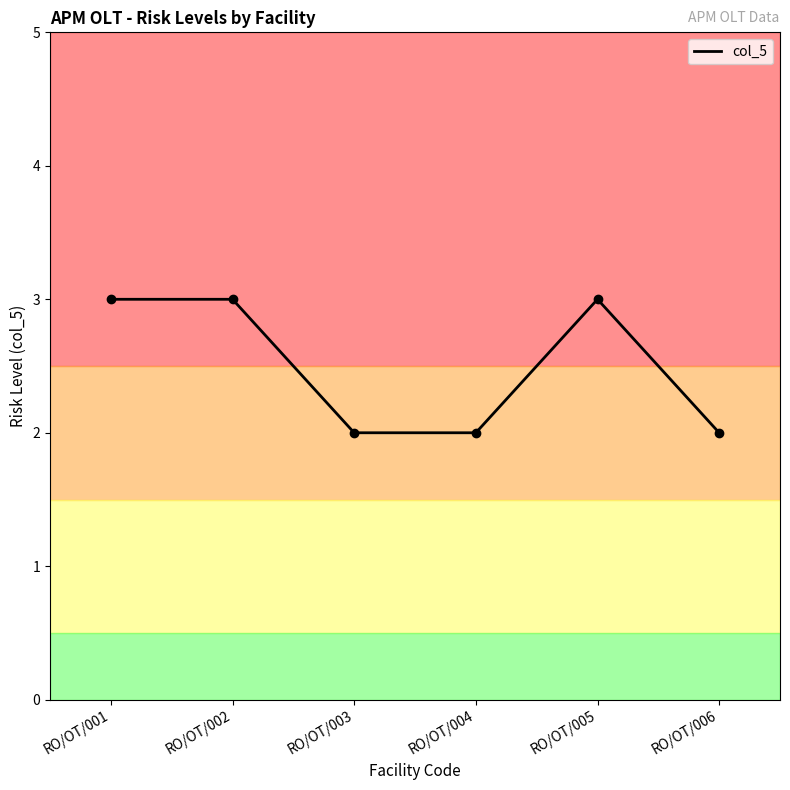

True or false: the data shows 3 at RO/OT/001.

True